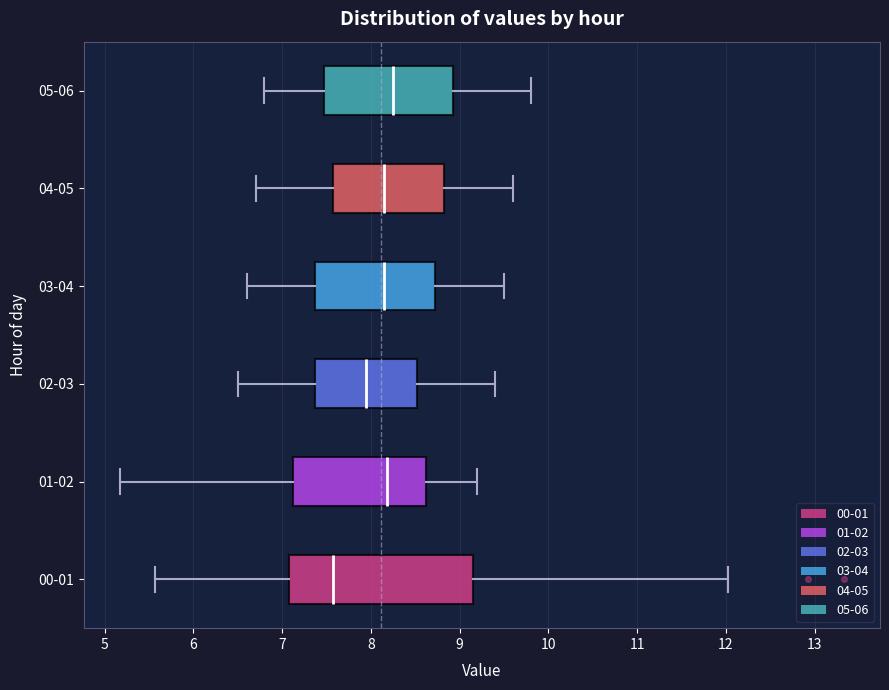

Comparing the boxes themselves (not the whiskers), which one is the widest?

00-01